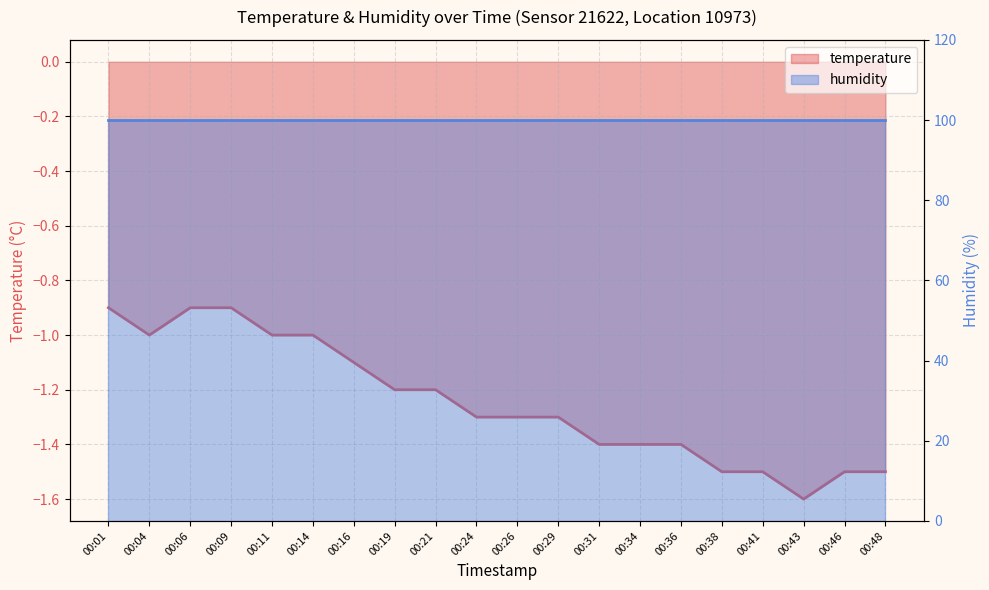

What is the sum of all values?

-24.9